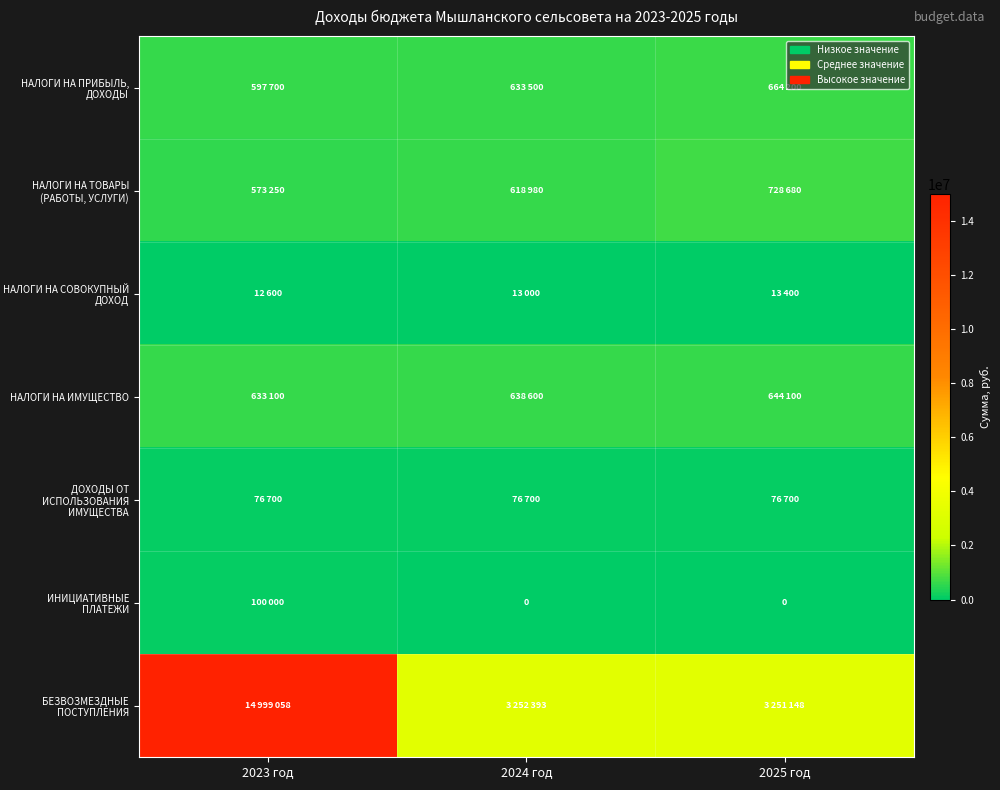

List the labels in order of ИНИЦИАТИВНЫЕ ПЛАТЕЖИ value, largest first.

2023 год, 2024 год, 2025 год